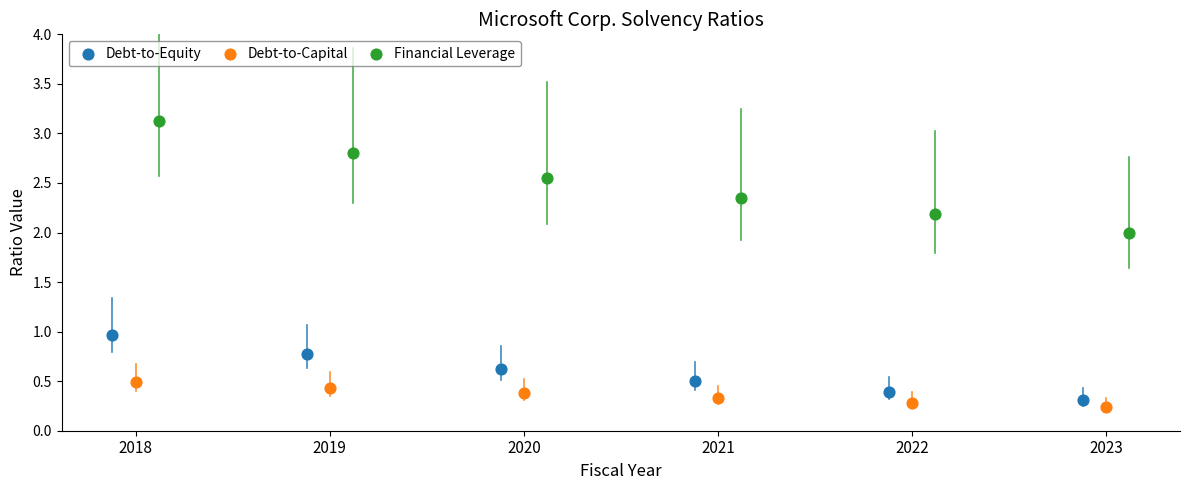

Which series has the largest Y range (max minus min)?

Financial Leverage